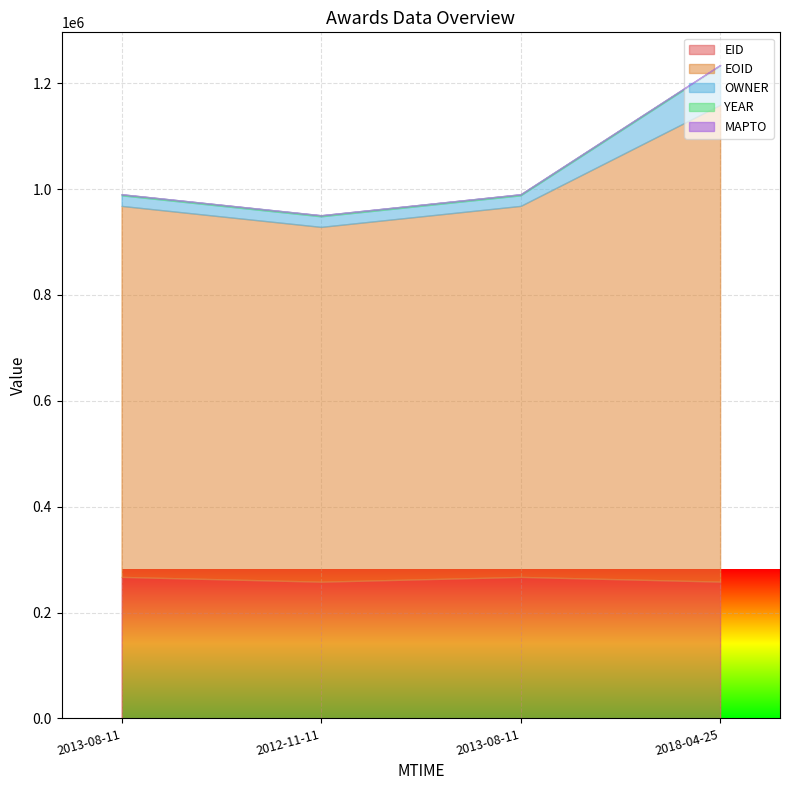

At how many categories does at least one series exceed 110912?

4